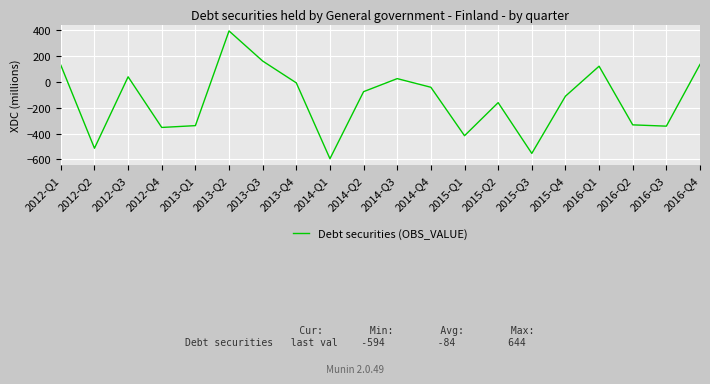

What is the average value?

-141